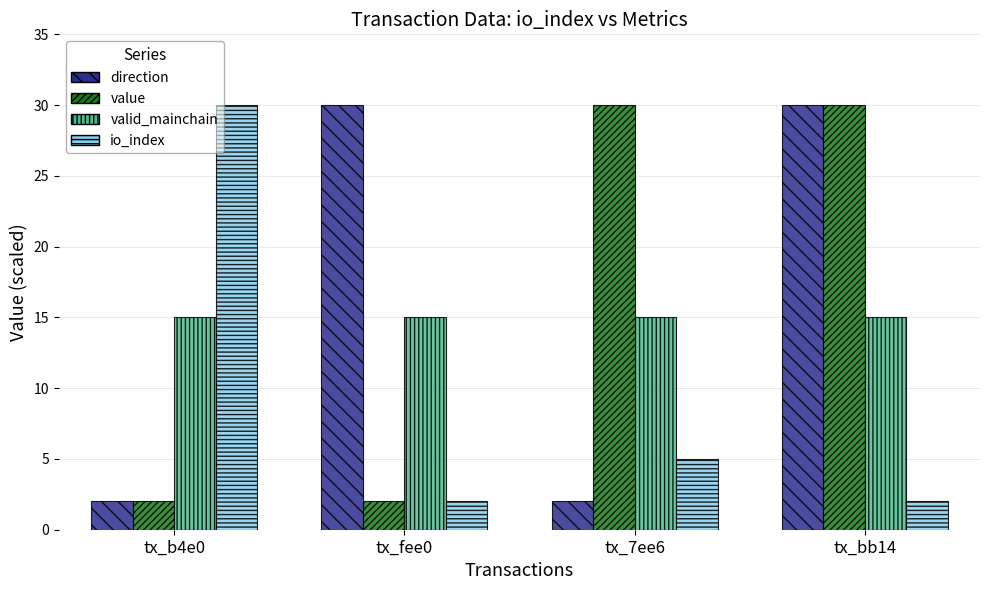

What position from the left is tx_7ee6?

3